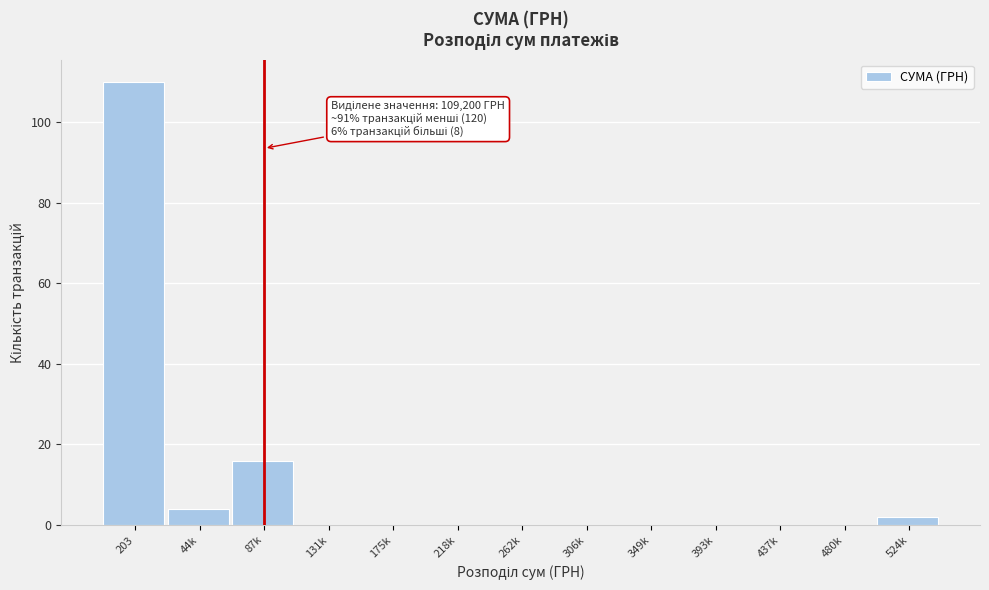

Reading left to right, extract all data points from this chart.

203=110	44k=4	87k=16	131k=0	175k=0	218k=0	262k=0	306k=0	349k=0	393k=0	437k=0	480k=0	524k=2